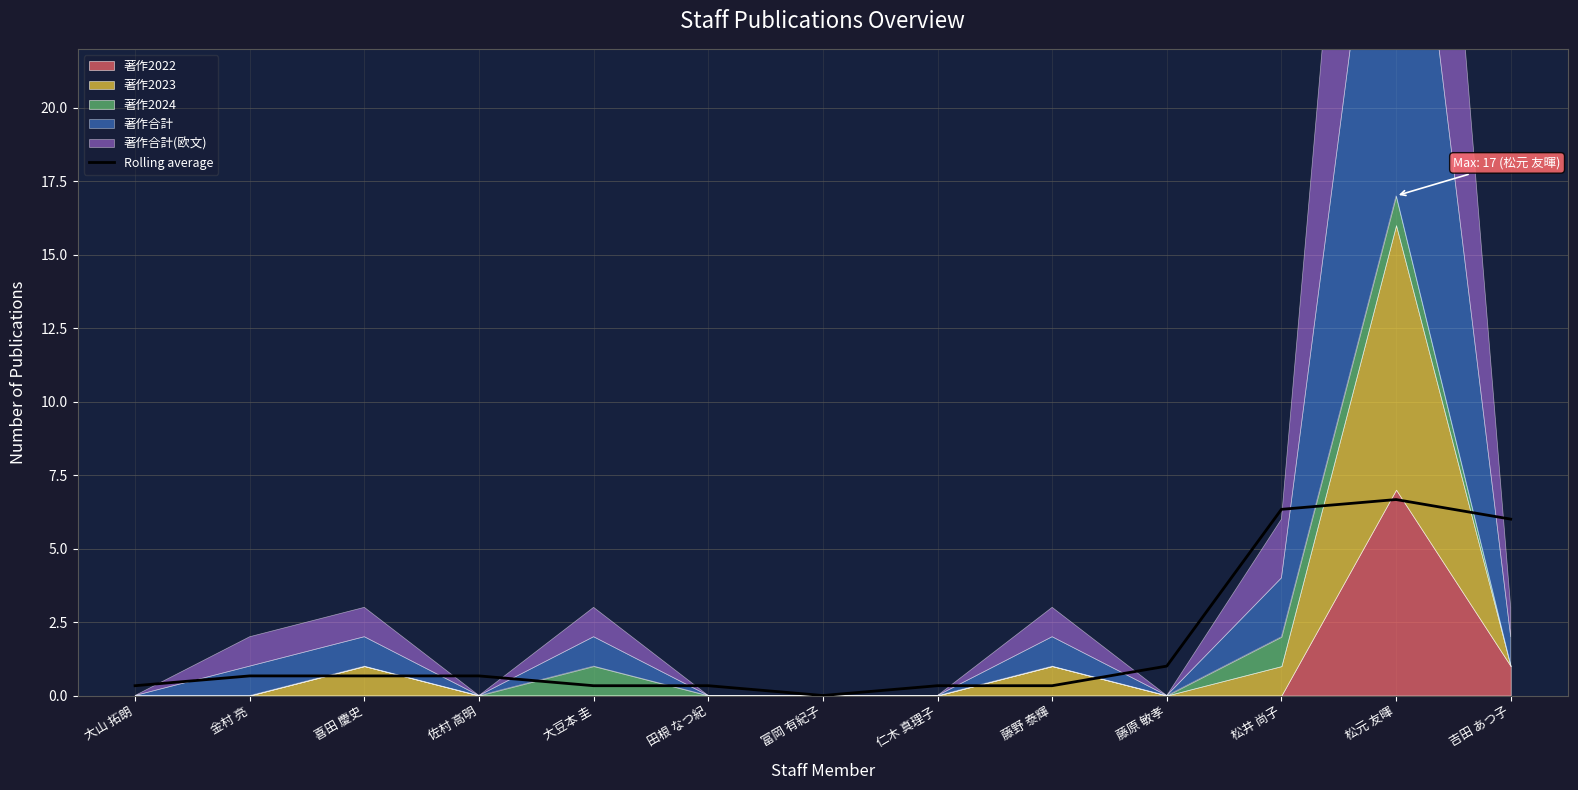

Where is the first local minimum?

富岡 有紀子